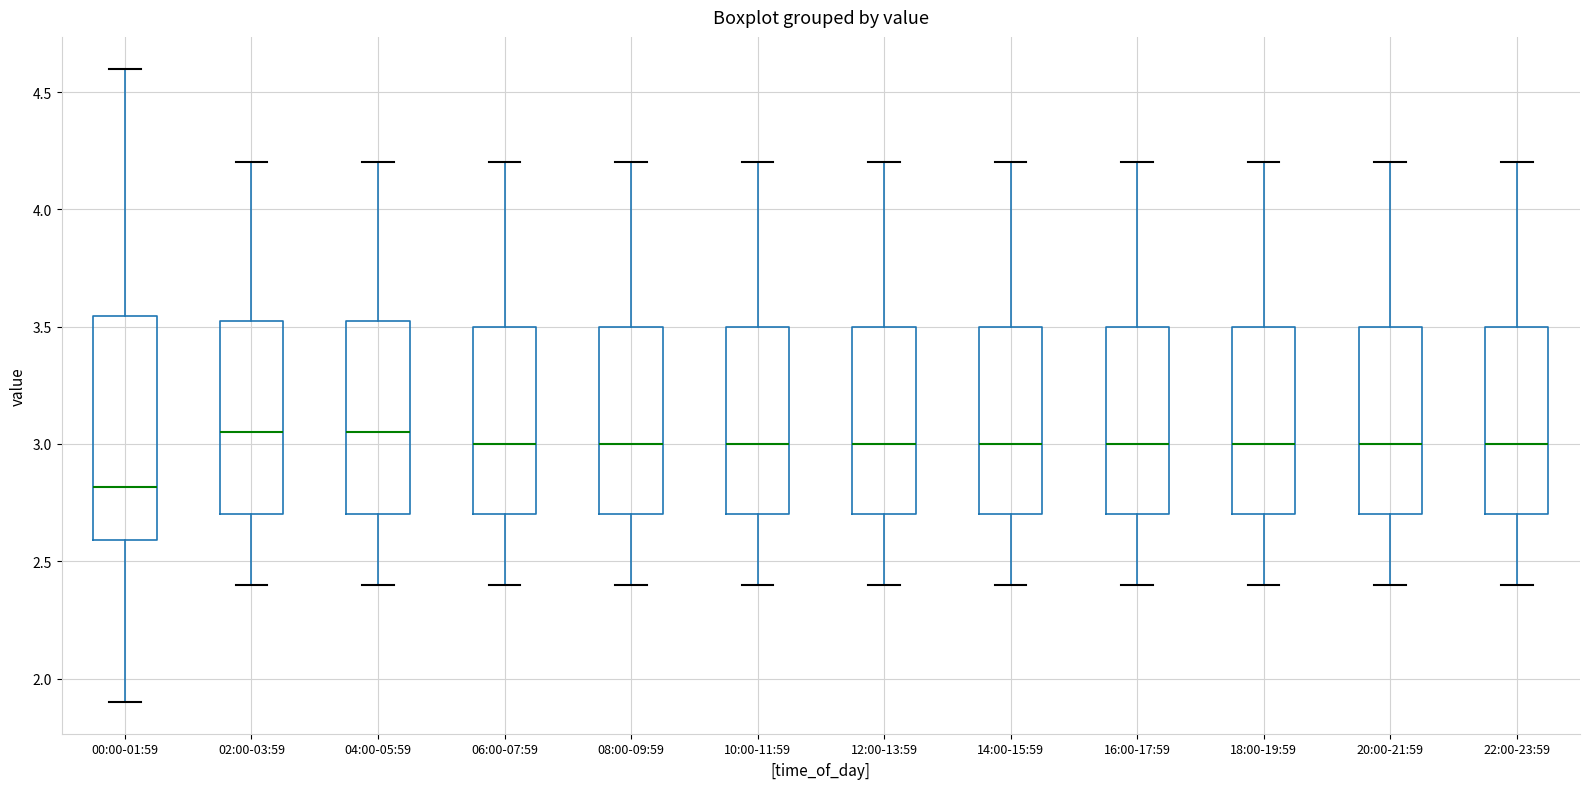

Where does the lower whisker of the box for 12:00-13:59 end on the y-axis? The values are not printed on the chart, so give them approximately, as read against the axis.

2.40